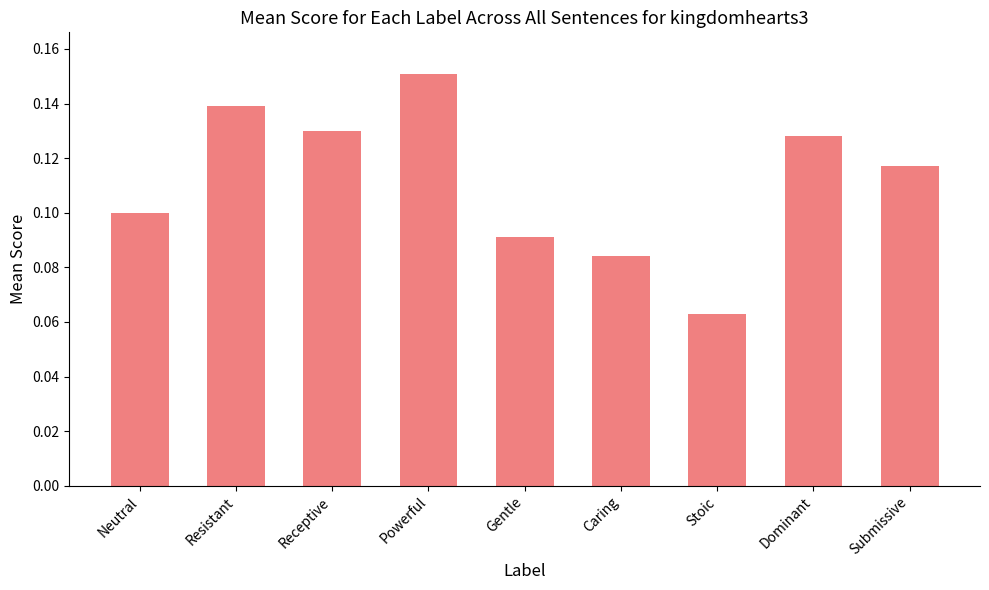

The value at Submissive is 0.0. True or false?

False